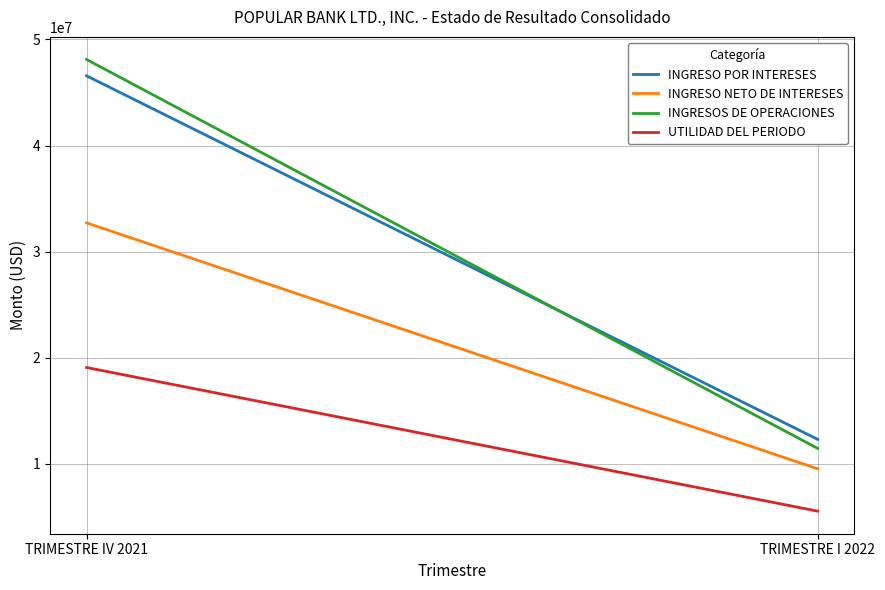

Reading right to left, transcribe all the data shown in this chart.

INGRESO POR INTERESES: TRIMESTRE I 2022=12308279.7	TRIMESTRE IV 2021=46571421.2
INGRESO NETO DE INTERESES: TRIMESTRE I 2022=9534889.4	TRIMESTRE IV 2021=32709291.7
INGRESOS DE OPERACIONES: TRIMESTRE I 2022=11455615.4	TRIMESTRE IV 2021=48112701.6
UTILIDAD DEL PERIODO: TRIMESTRE I 2022=5542165.5	TRIMESTRE IV 2021=19079141.7